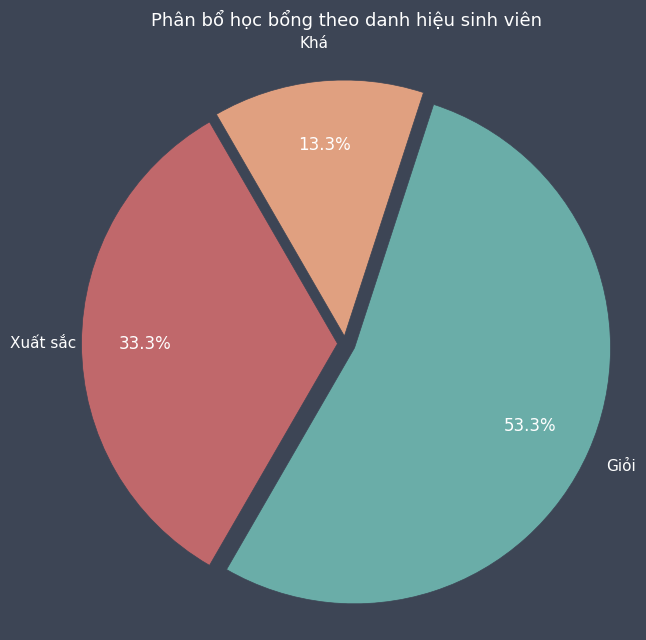

How many segments does this pie chart have?

3